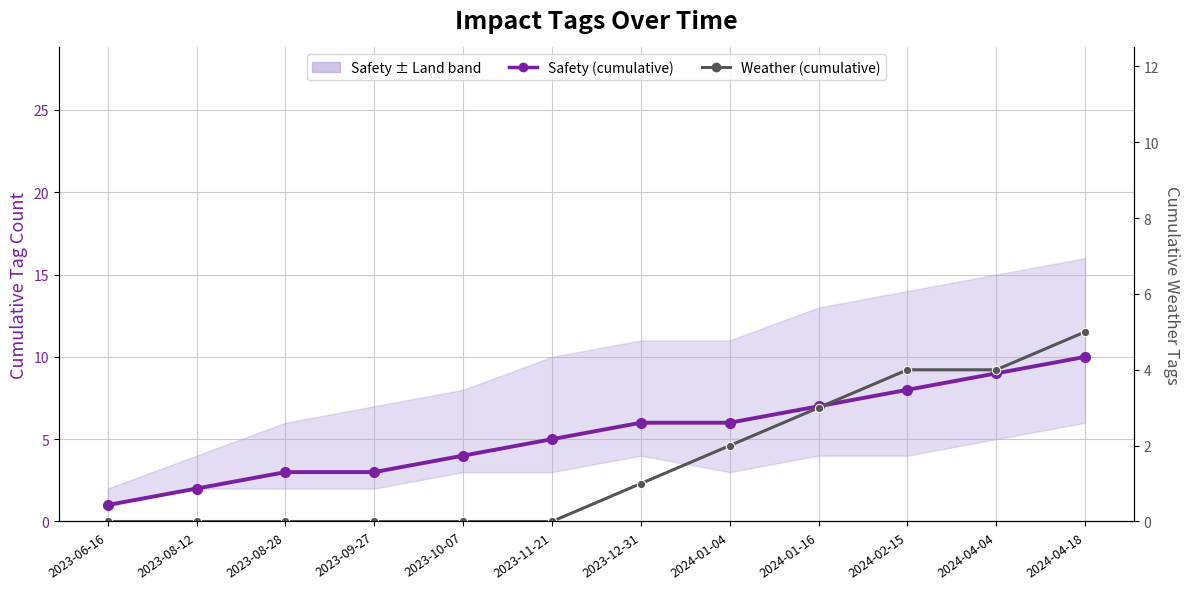

What is the sum of all Safety (cumulative) values?

64